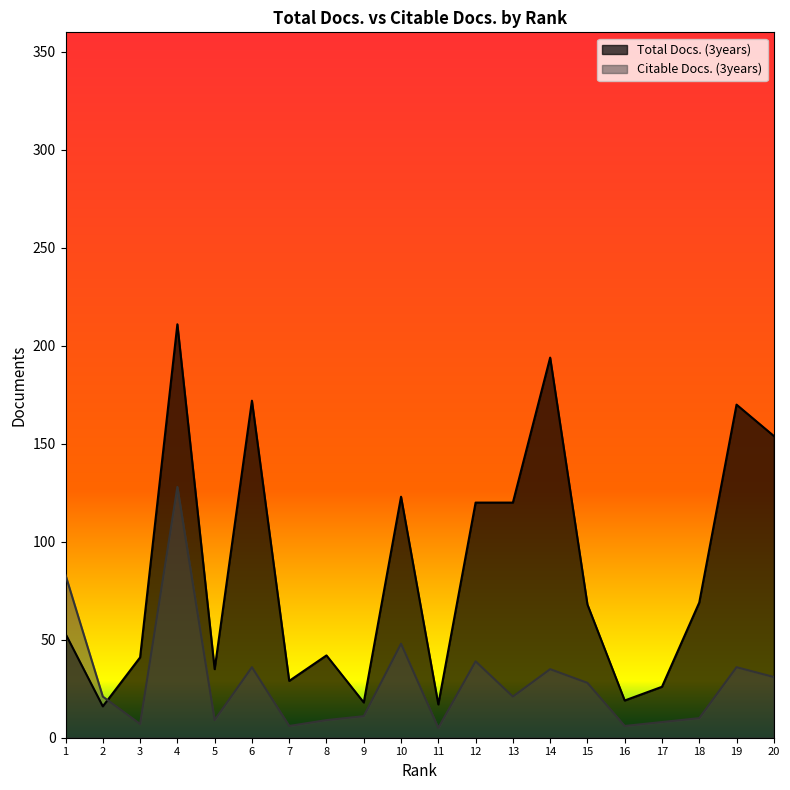

Between which two adjacent categories do Citable Docs. (3years) and Total Docs. (3years) first intersect?

2 and 3